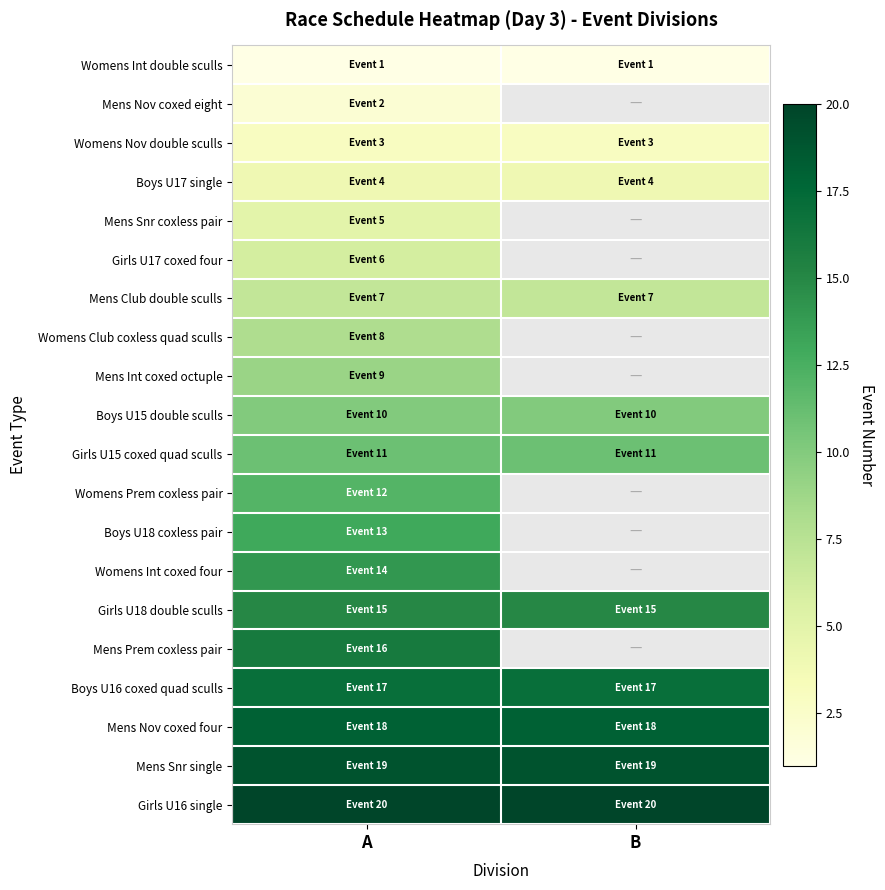

Where is Womens Int double sculls nearest to the value 1?

A